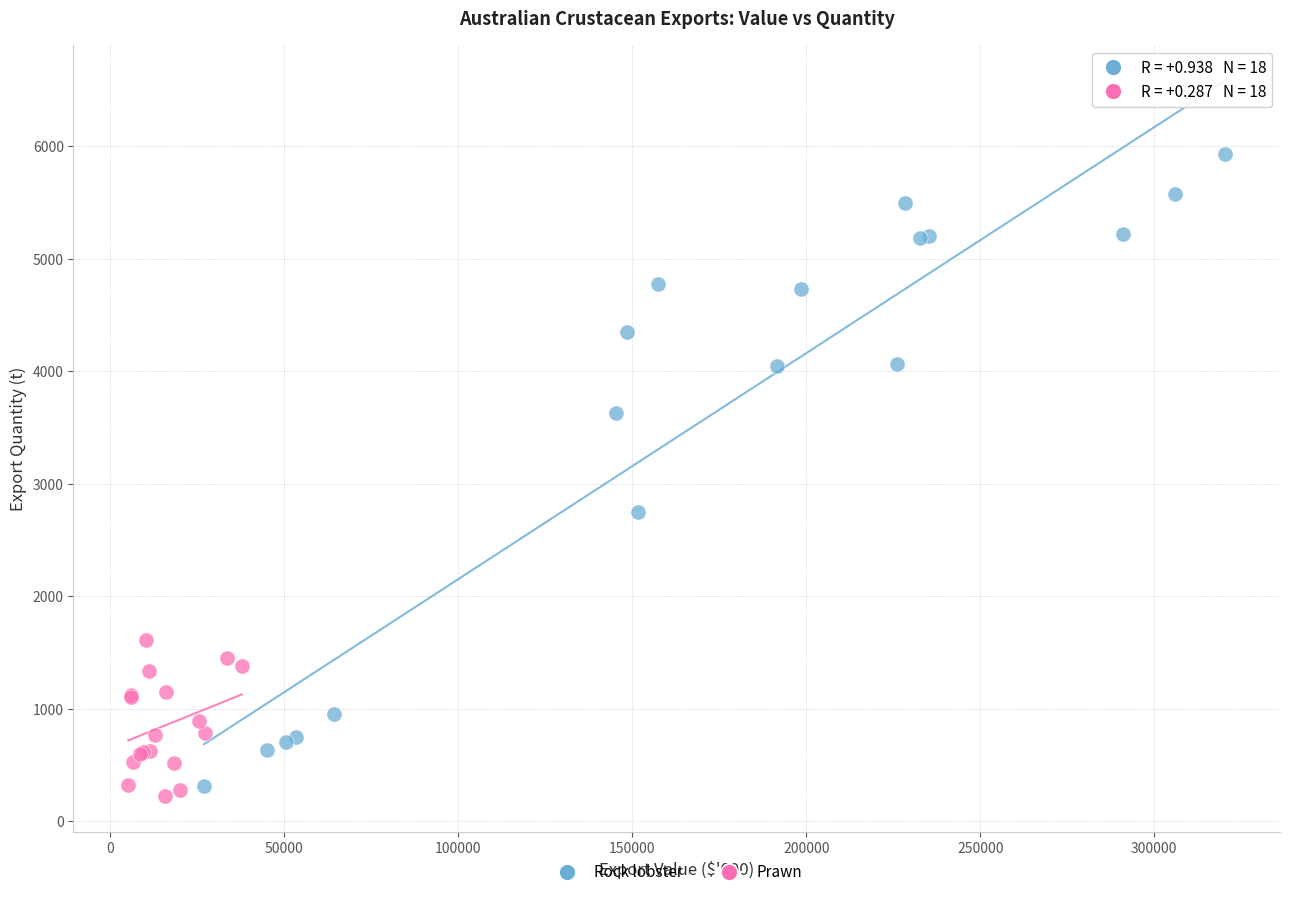

What are all the series names shown in the legend?

Rock lobster, Prawn